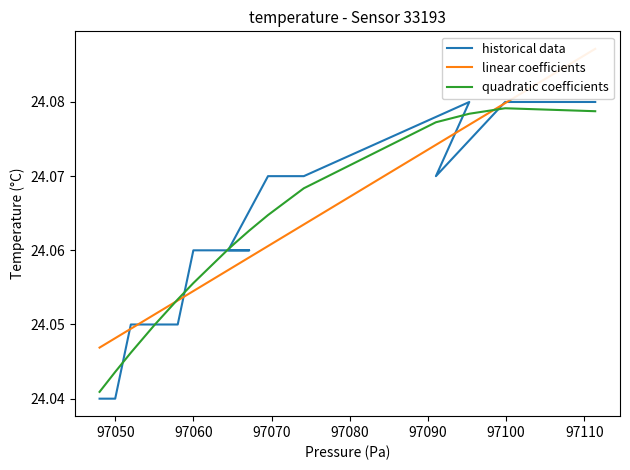

At how many categories does at least one series exceed 24?

15